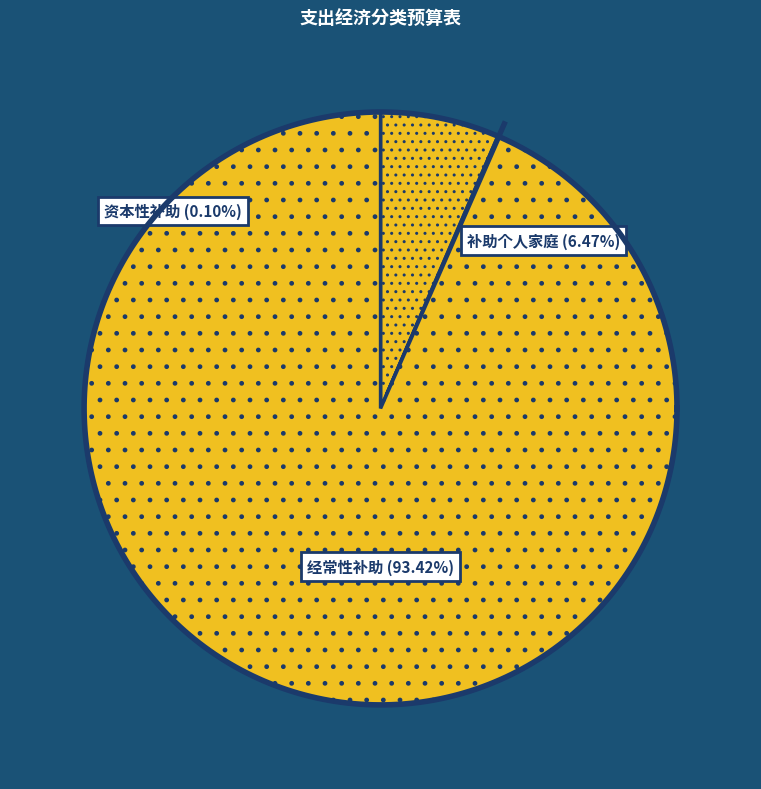

Which slice is the smallest?

对事业单位资本性补助